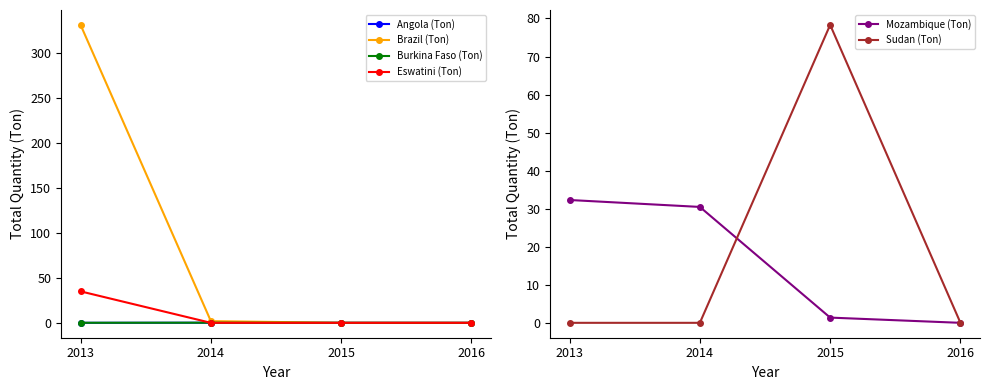

Reading left to right, extract all data points from this chart.

Angola (Ton): 0.0	0.1	0.0	0.0
Brazil (Ton): 331.6	1.9	0.0	0.0
Burkina Faso (Ton): 0.1	0.1	0.0	0.0
Eswatini (Ton): 35.0	0.0	0.0	0.0
Mozambique (Ton): 32.3	30.5	1.4	0.0
Sudan (Ton): 0.0	0.0	78.3	0.0